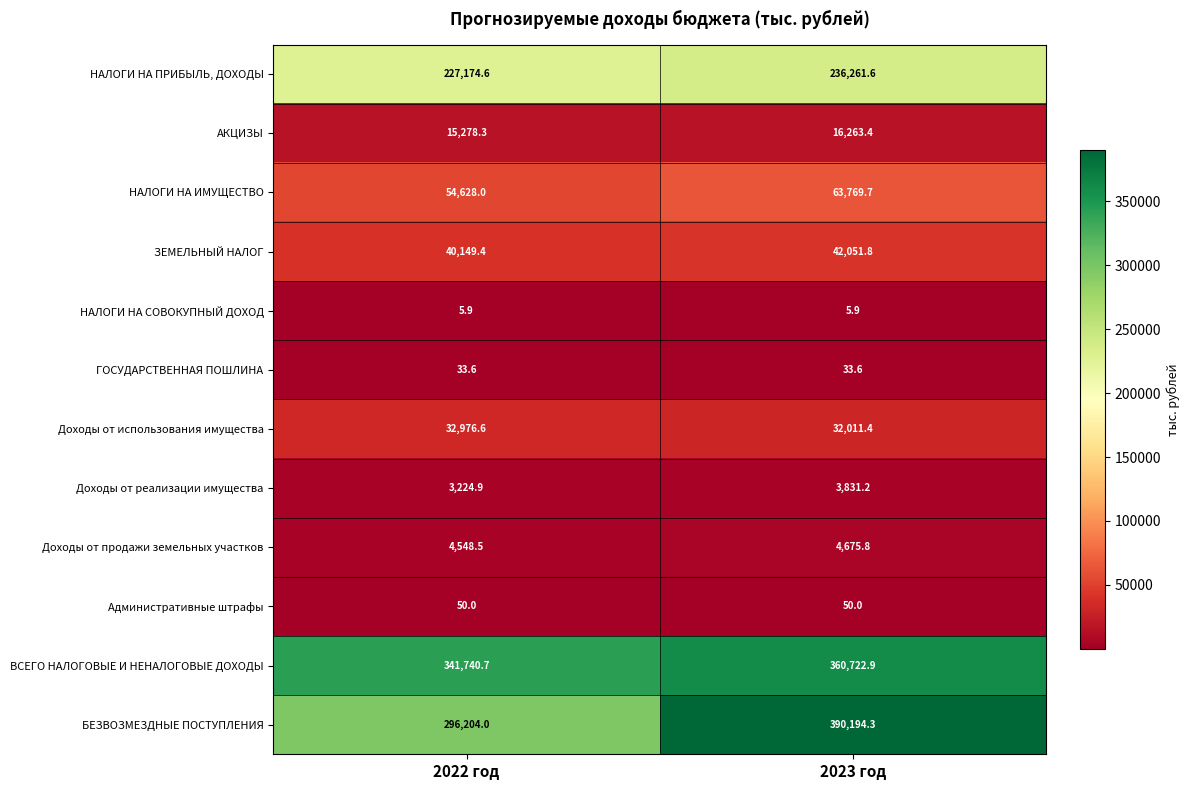

How many series are shown in this chart?

12